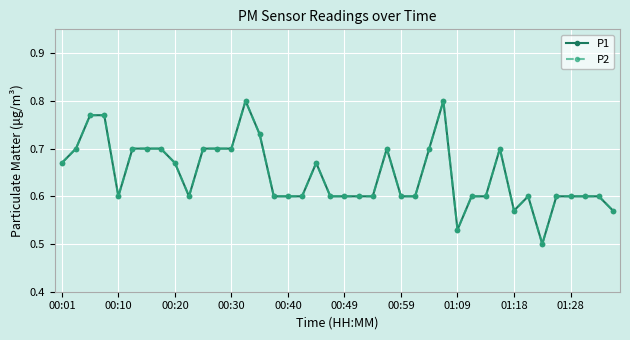

Is this an area chart (filled region under the line)?

No